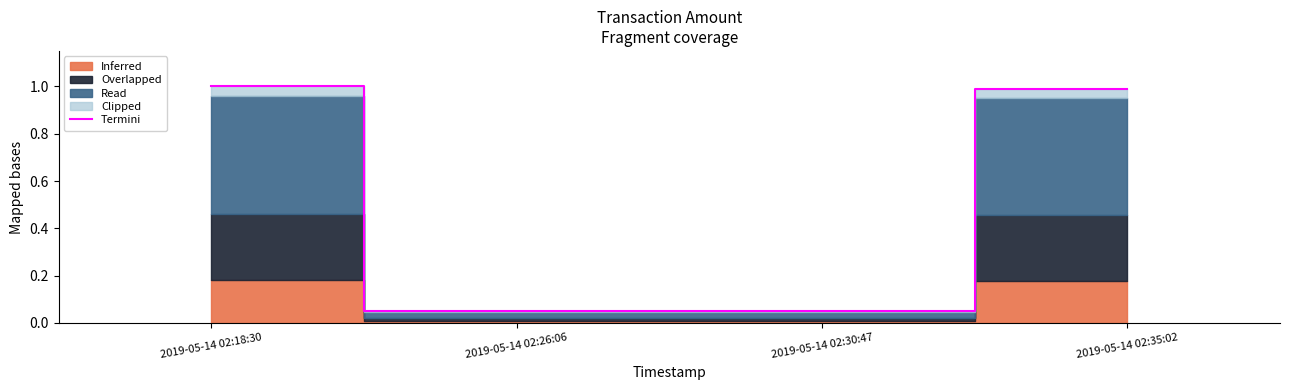

List the labels in order of value, largest first.

2019-05-14 02:18:30, 2019-05-14 02:35:02, 2019-05-14 02:26:06, 2019-05-14 02:30:47